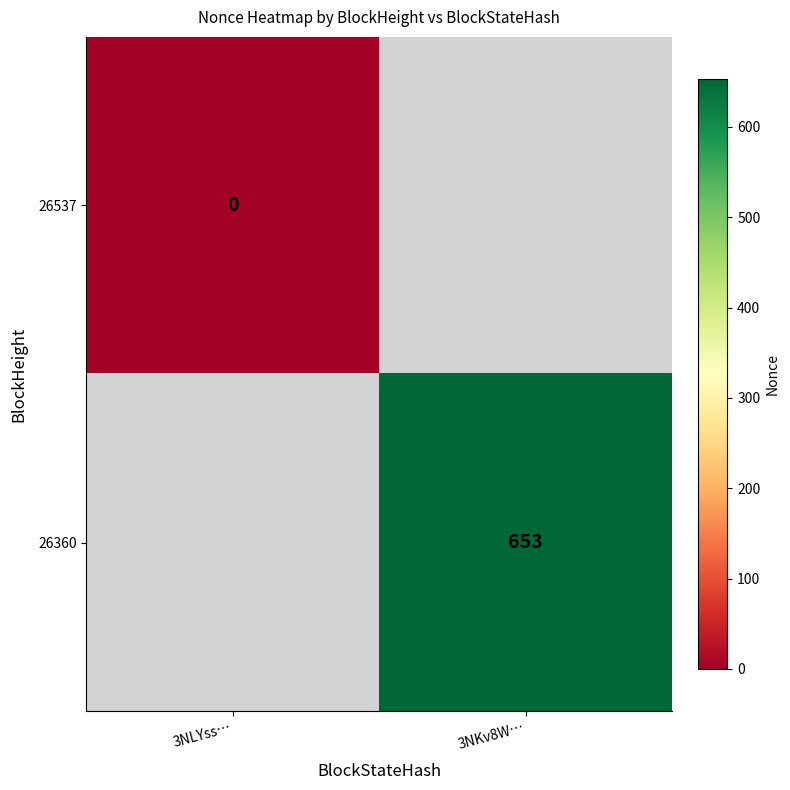

Is the value of 26537 at 3NLYss… greater than the value of 26360 at 3NKv8W…?

No